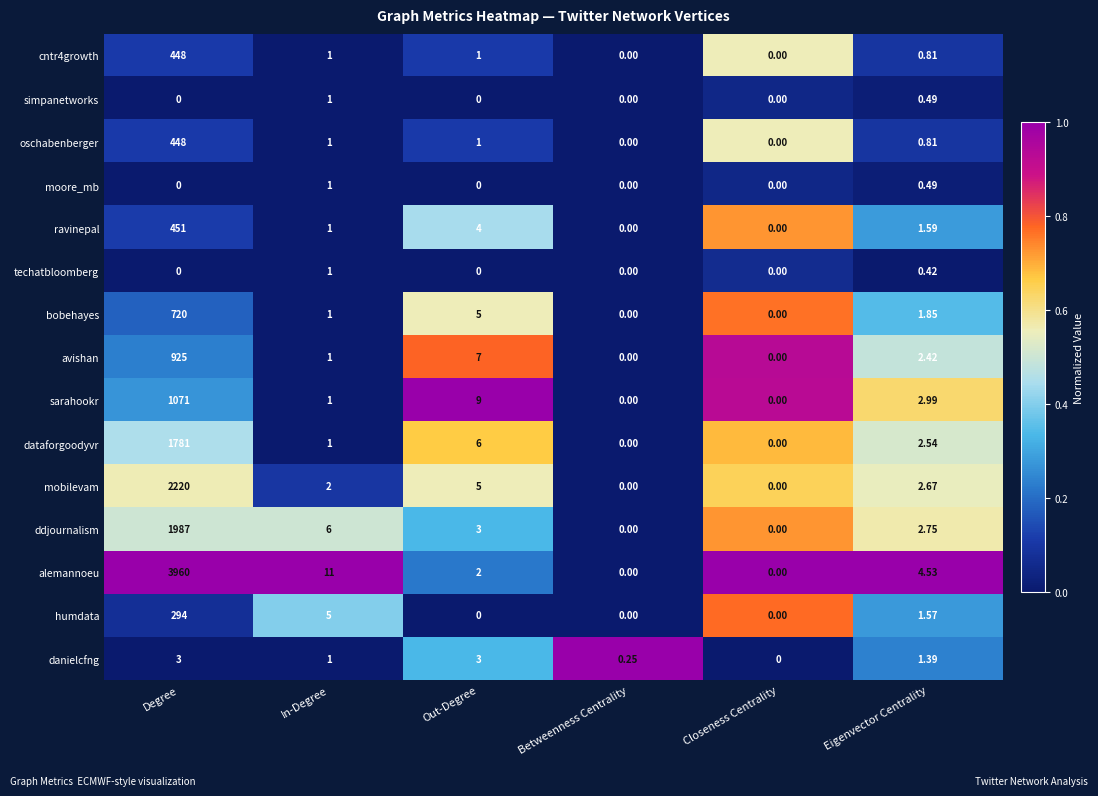

Which series has the widest spread of values?

alemannoeu